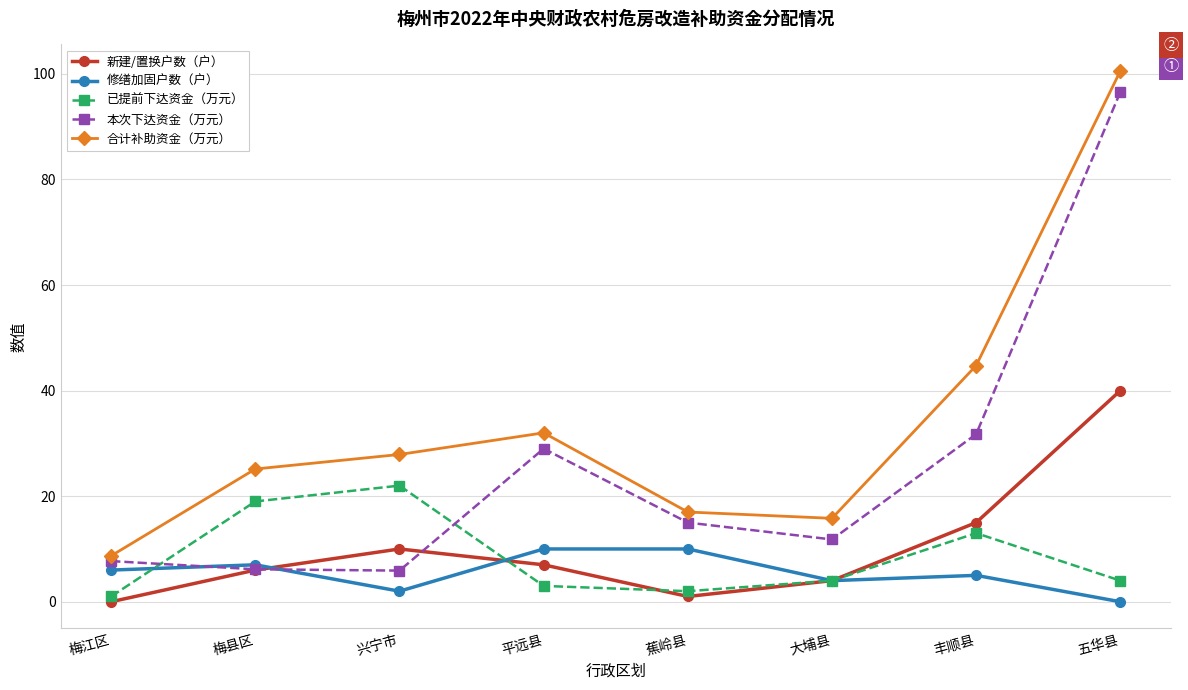

True or false: 已提前下达资金（万元） has a value of 19.0 at 梅县区.

True